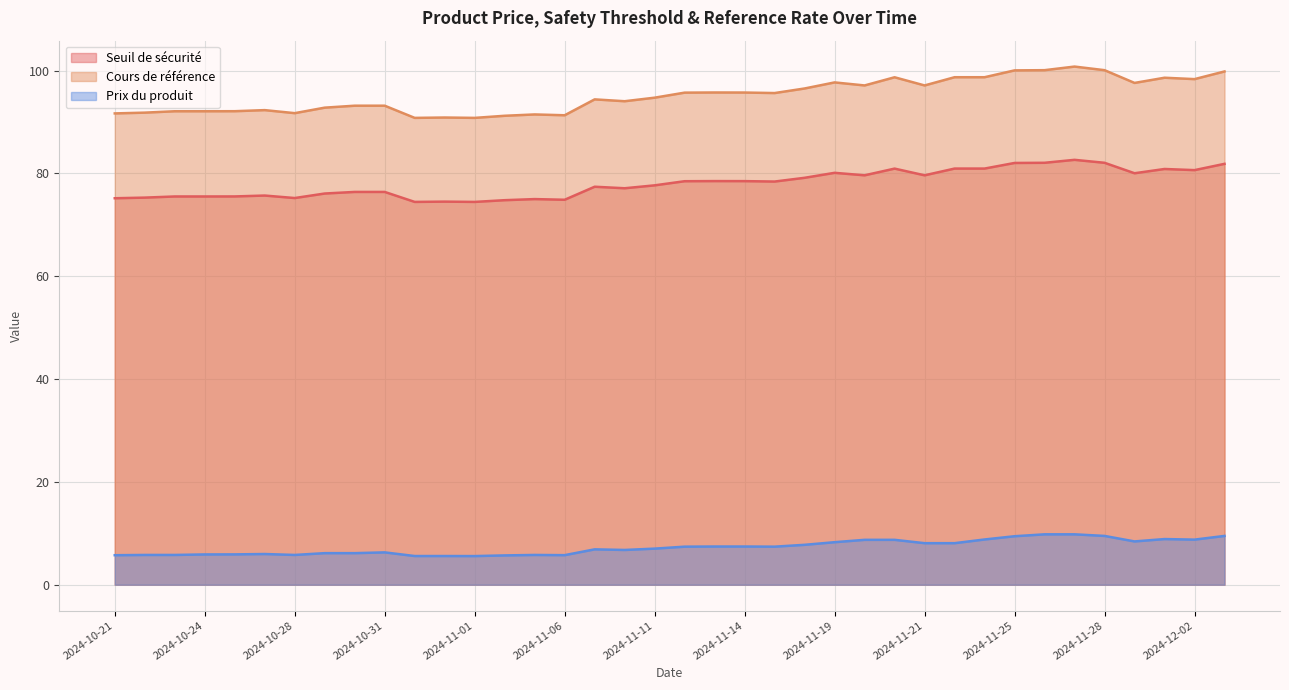

True or false: Seuil de sécurité has a value of 80.6 at 2024-12-02.

True